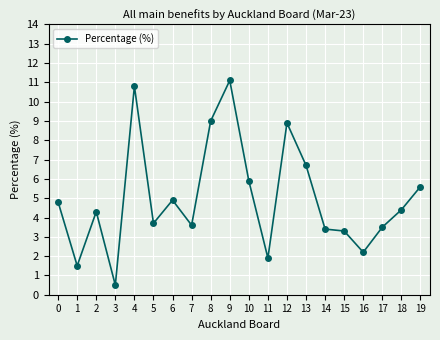

What is the difference between the second highest and second lowest values?

9.3